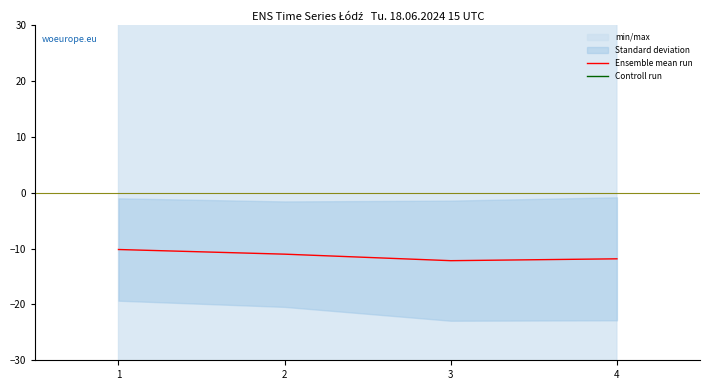

What is the minimum value shown in the chart?

-12.2